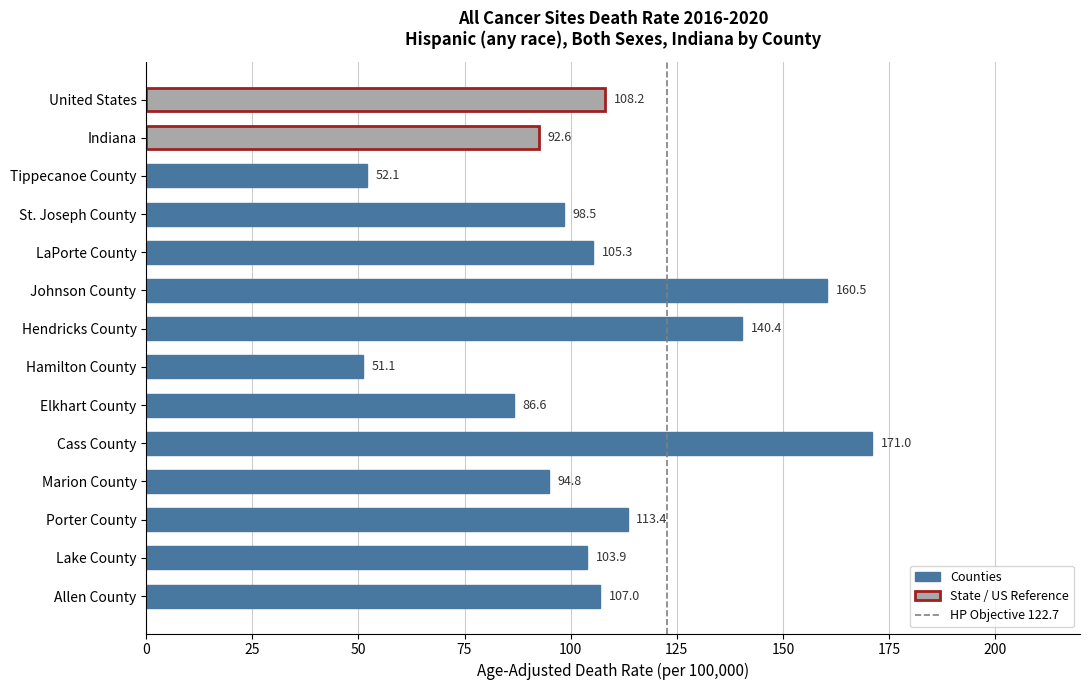

At which label is the value closest to 111?

Porter County